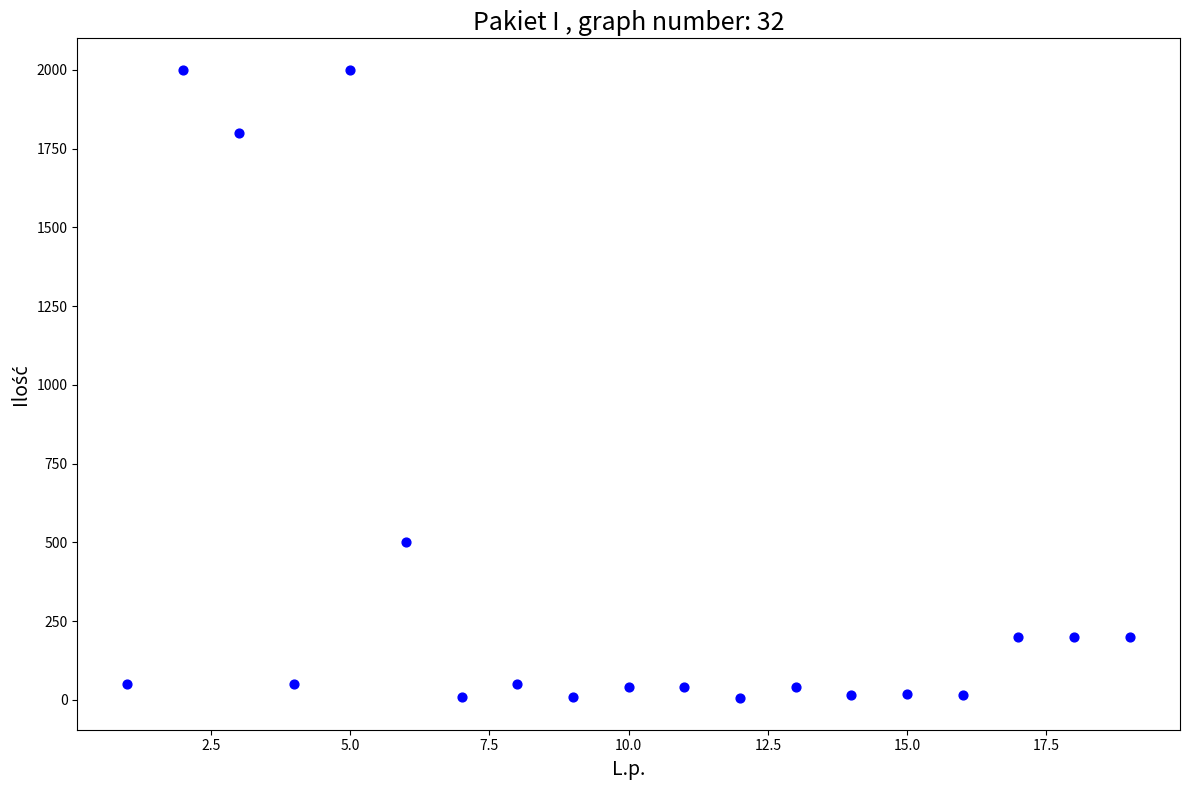

What is the range of Y values (max minus min)?

1995